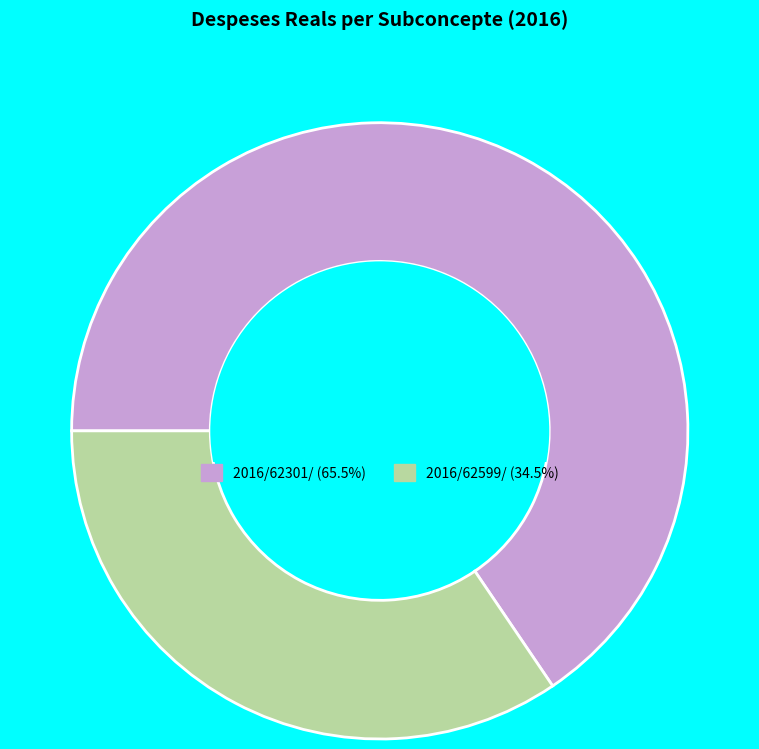

Combined, do 2016/62301/ and 2016/62599/ account for over 50%?

Yes